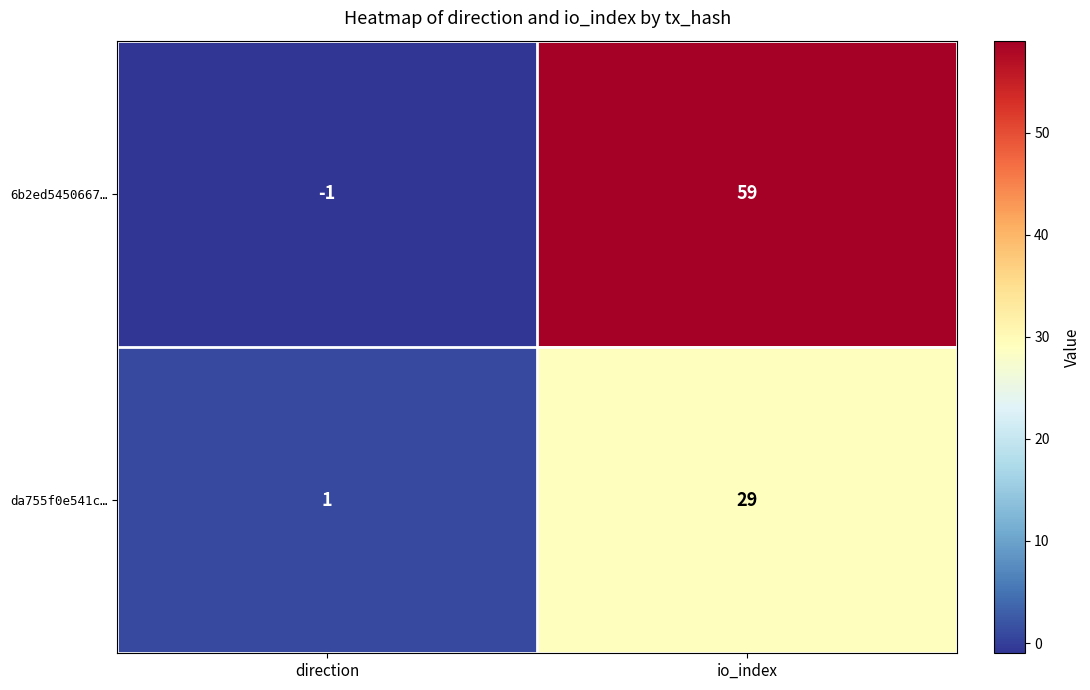

Which category has the highest value across all series?

io_index